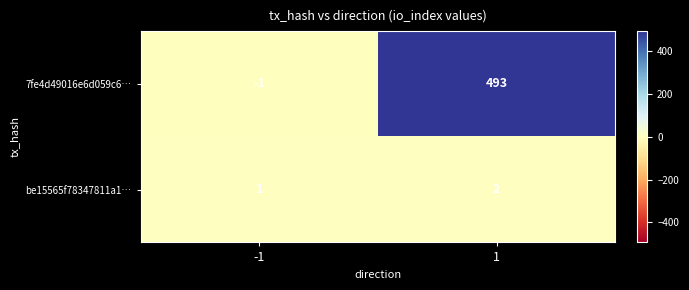

What is the greatest value displayed?

493